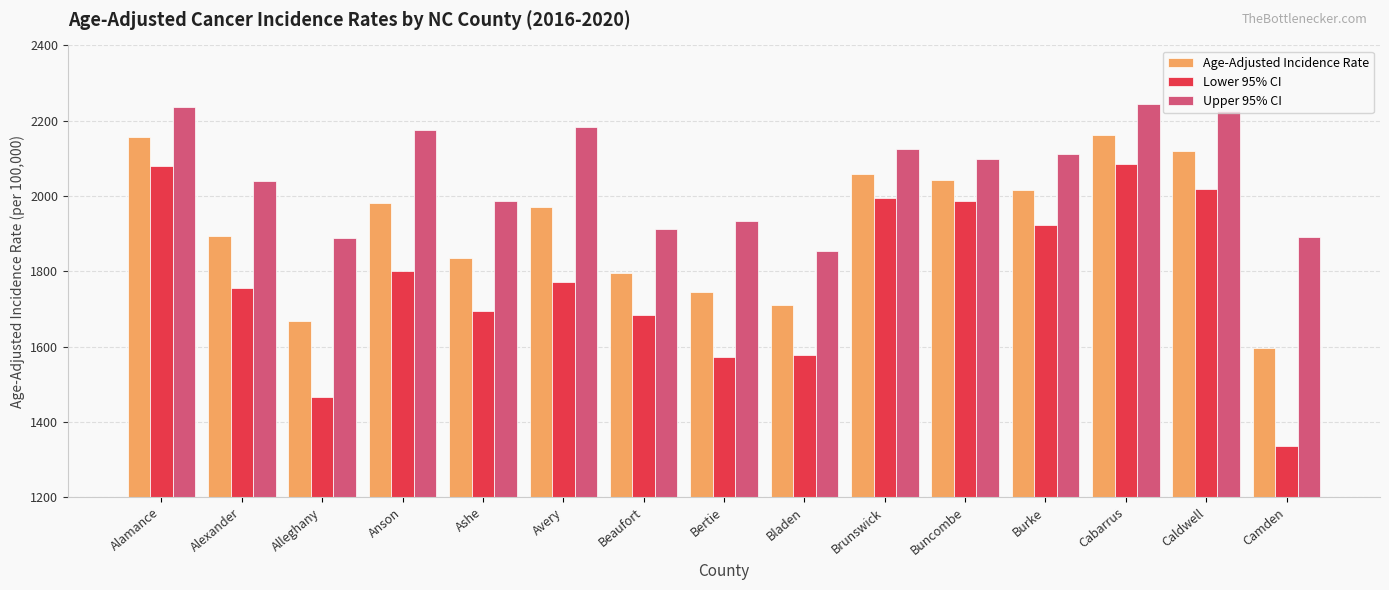

At which label does Age-Adjusted Incidence Rate first exceed 1970?

Alamance